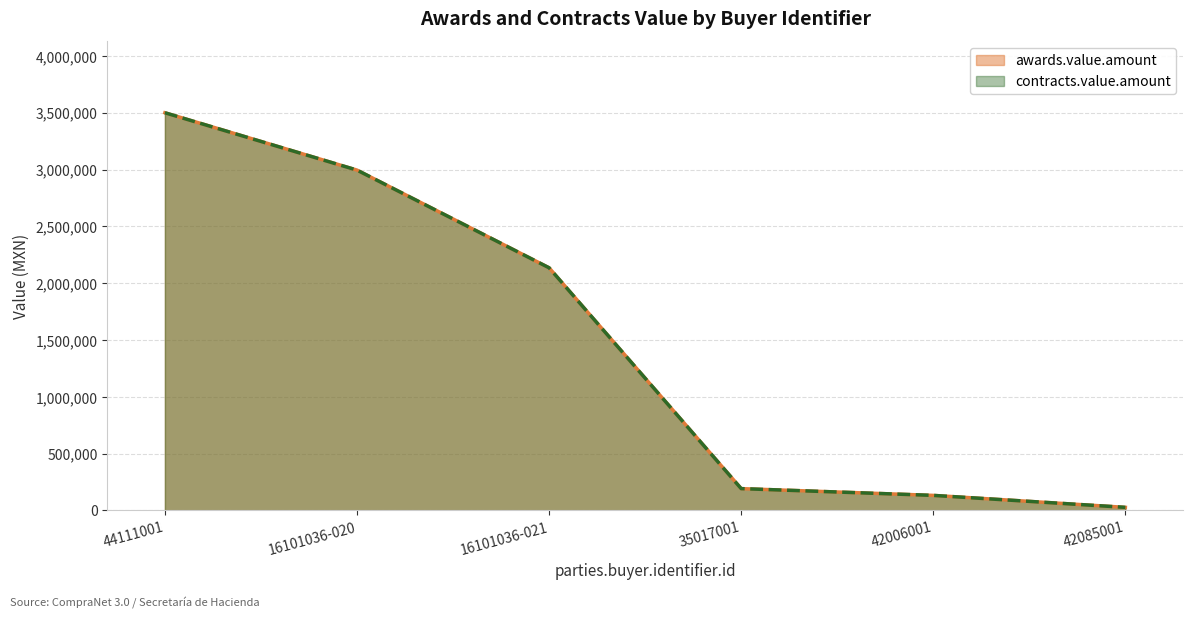

True or false: contracts.value.amount and awards.value.amount cross at least once.

False